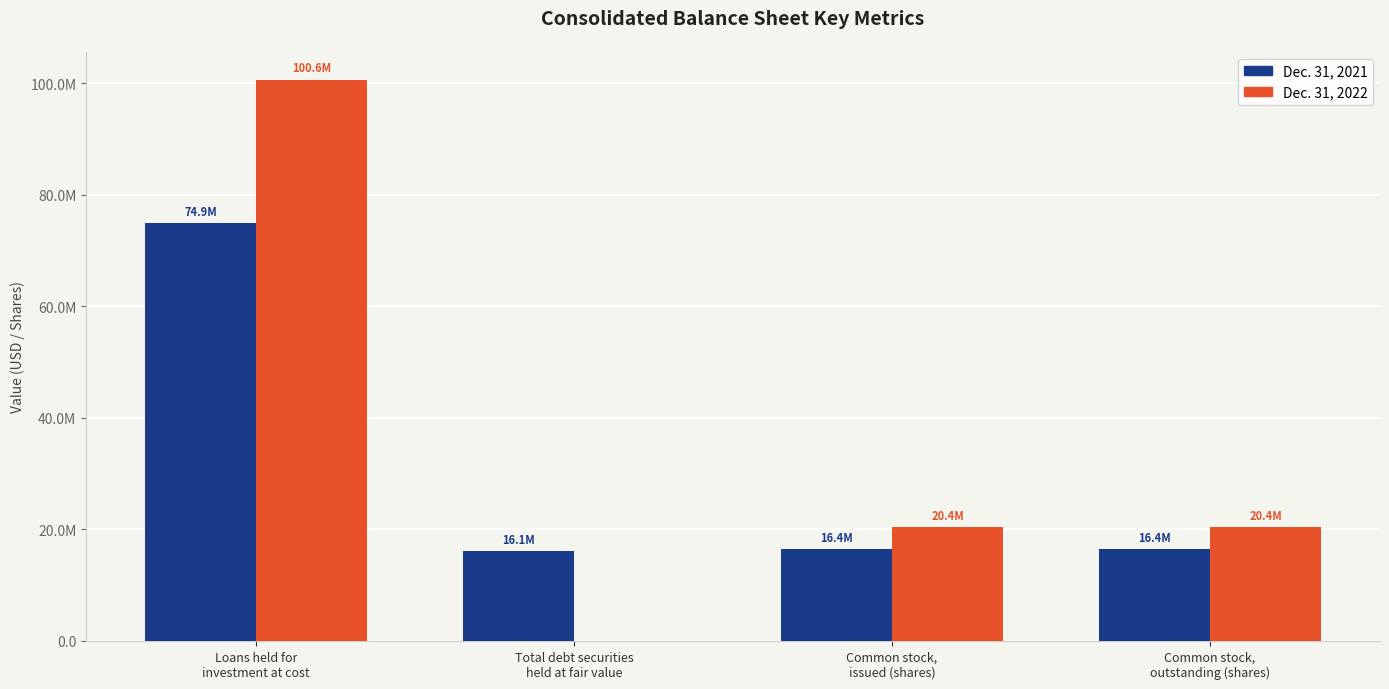

What are all the series names shown in the legend?

Dec. 31, 2021, Dec. 31, 2022